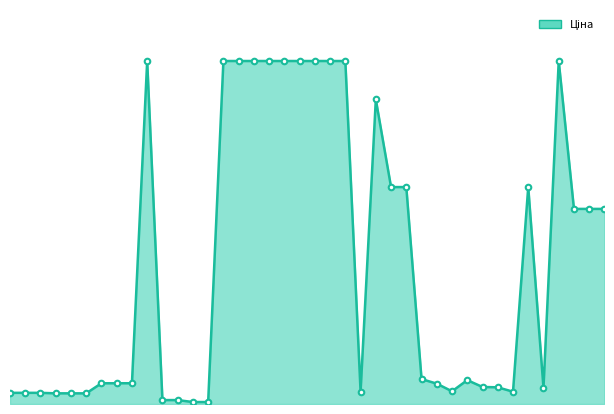

Is this an area chart (filled region under the line)?

Yes